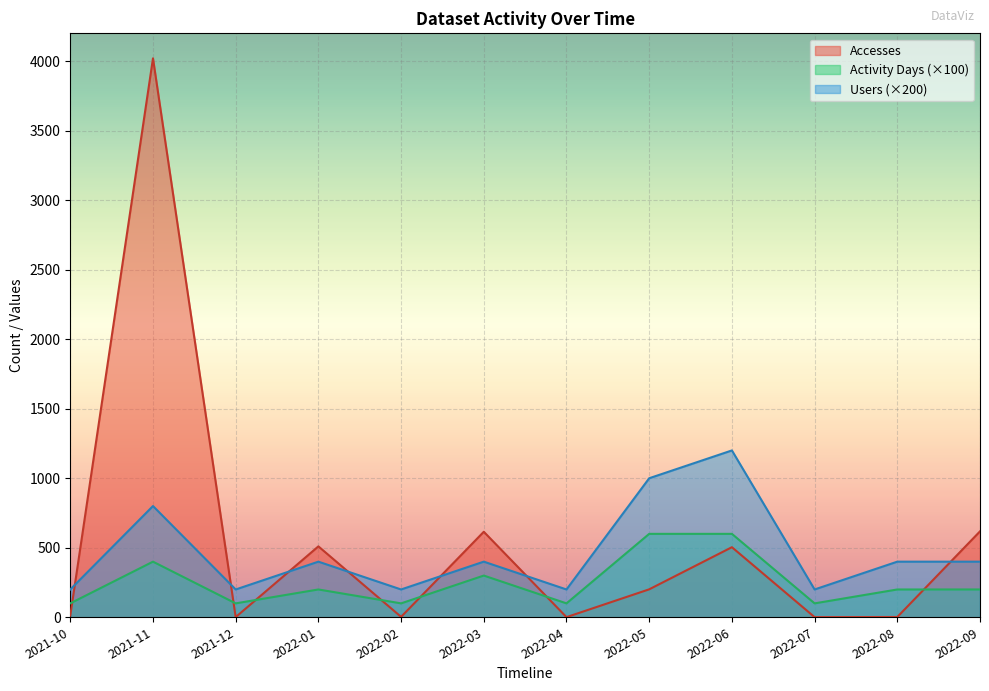

Is the value of Users at 2022-04 greater than the value of Accesses at 2022-02?

Yes